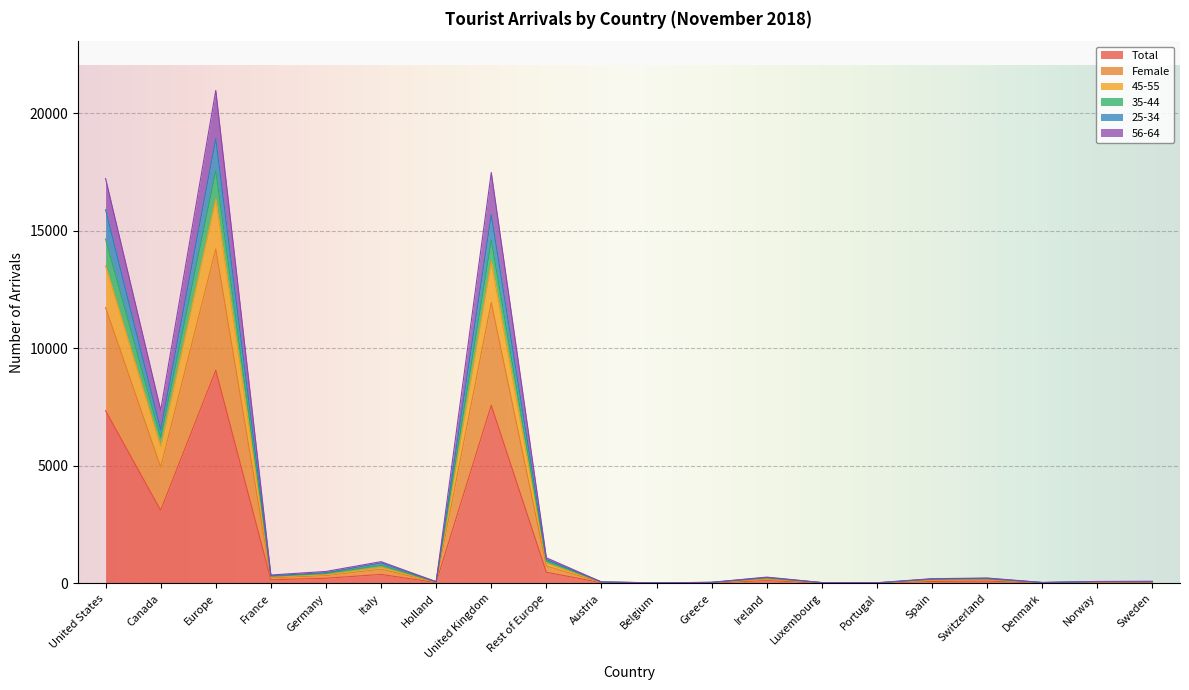

In 35-44, how many points are higher than both neighbors (excluding endpoints)?

6